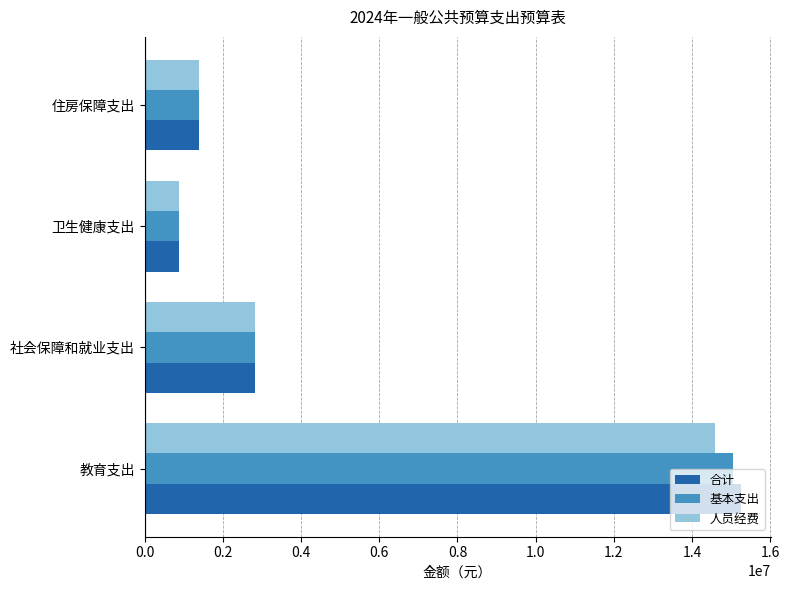

What is the smallest value displayed?

877049.1